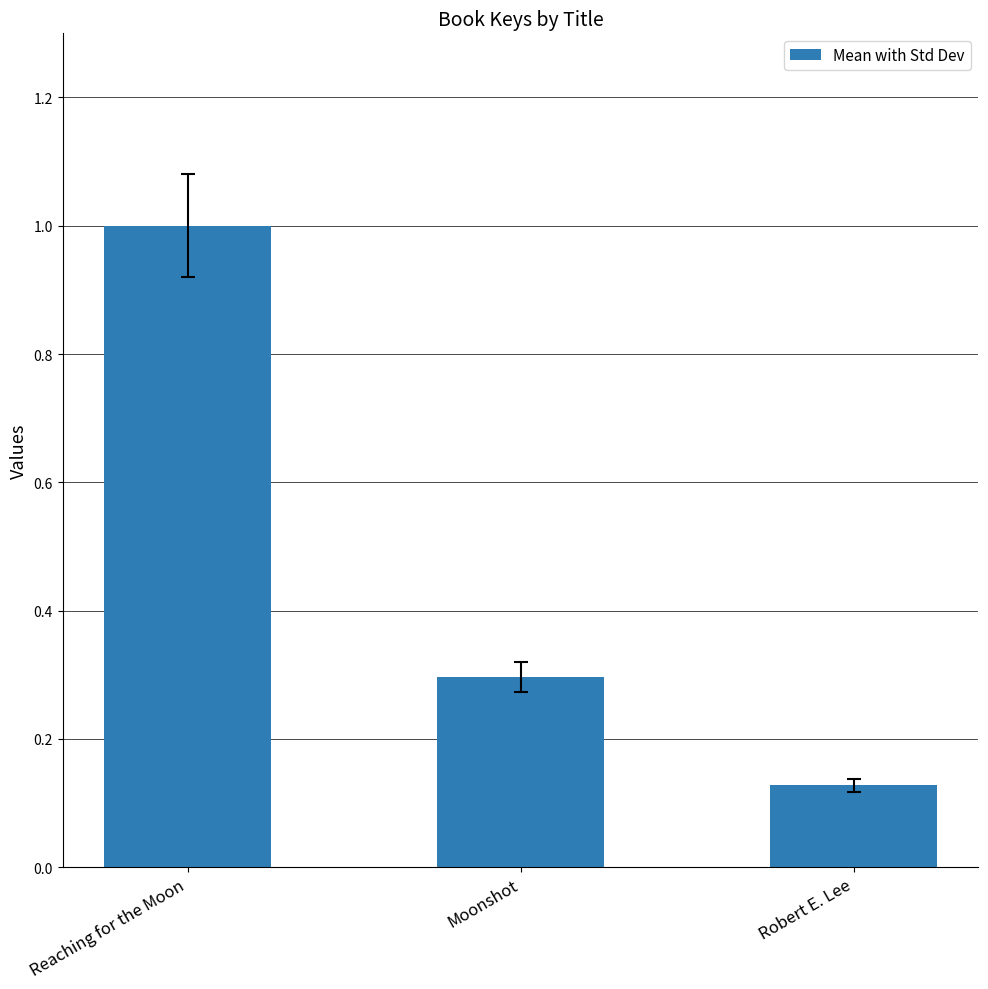

The chart shows a value of 0.5 at Moonshot. True or false?

False